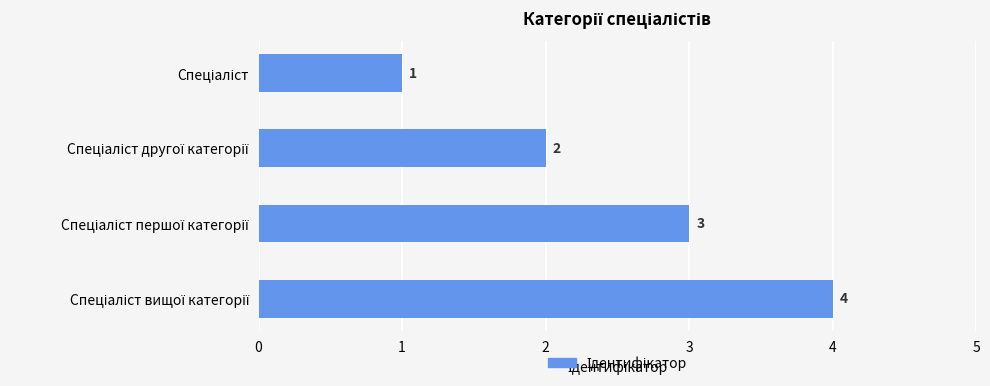

What is the maximum value shown in the chart?

4